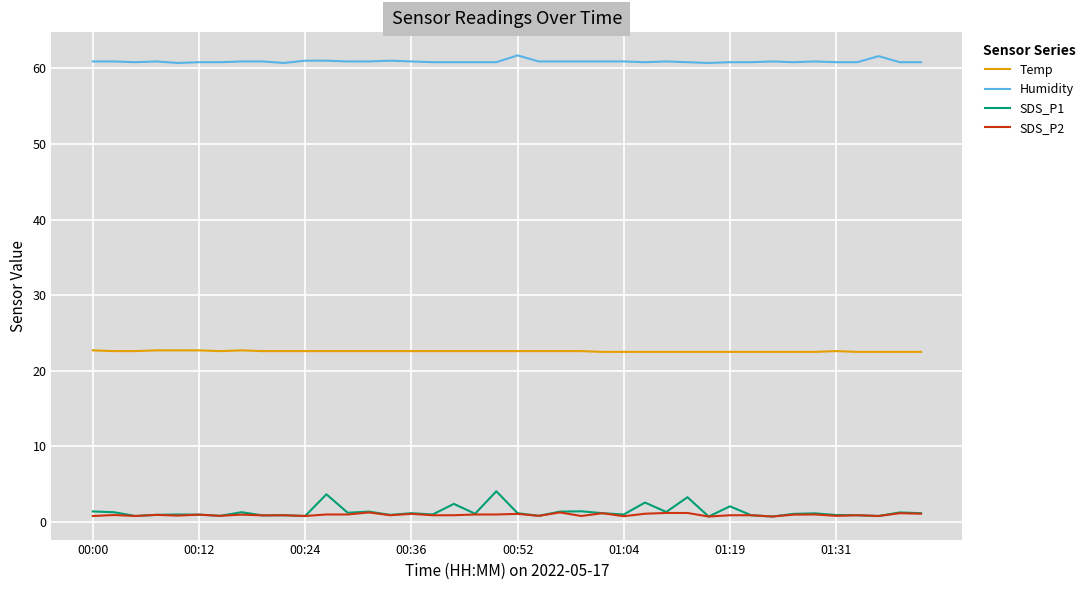

Rank the series by their maximum value, from highest to lowest.

Humidity, Temp, SDS_P1, SDS_P2